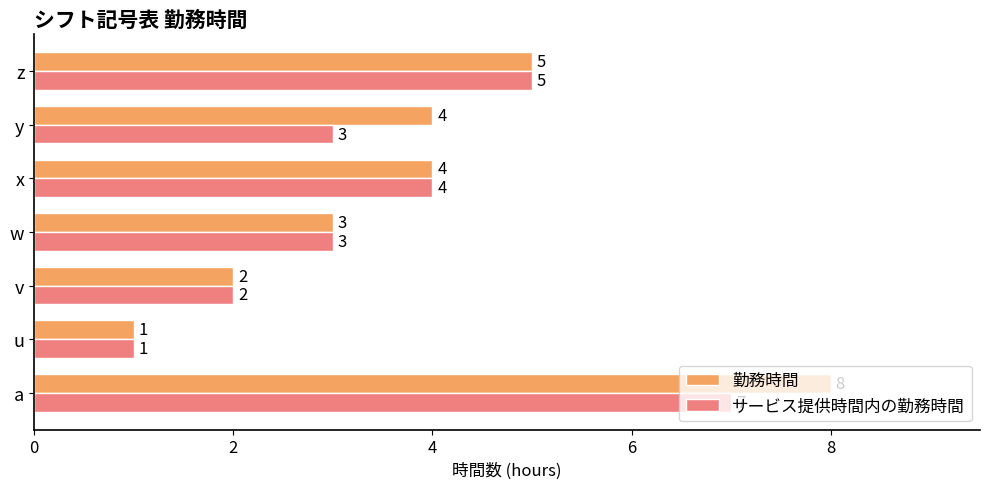

The value of サービス提供時間内の勤務時間 at w is 3. True or false?

True